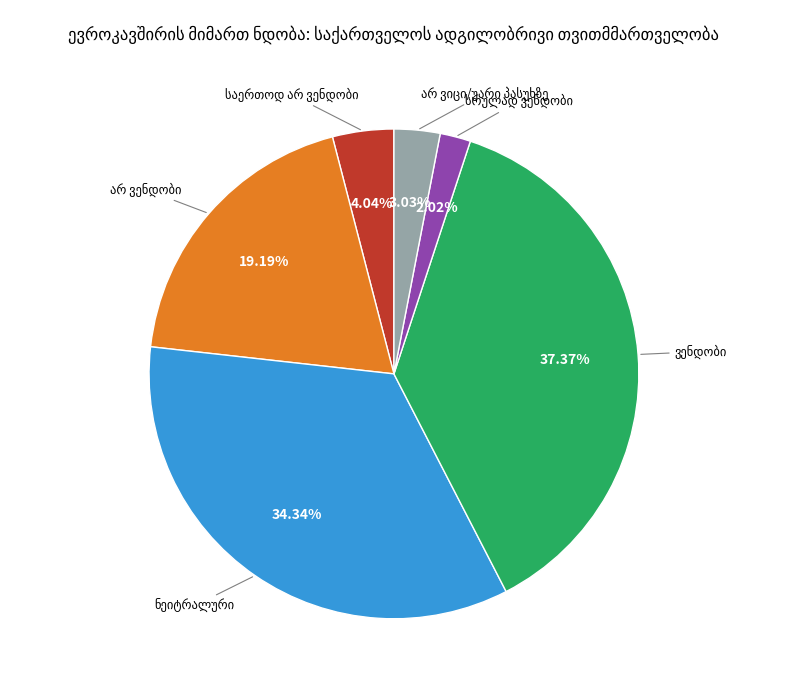

Is there any slice that represents more than half of the pie?

No